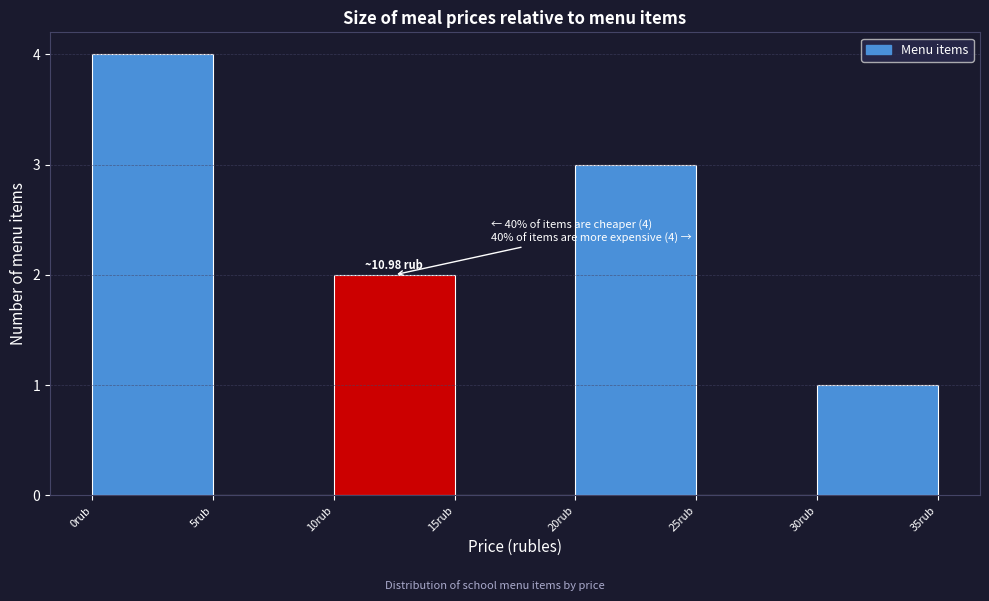

Which range on the x-axis has the tallest bar?

0 to 5